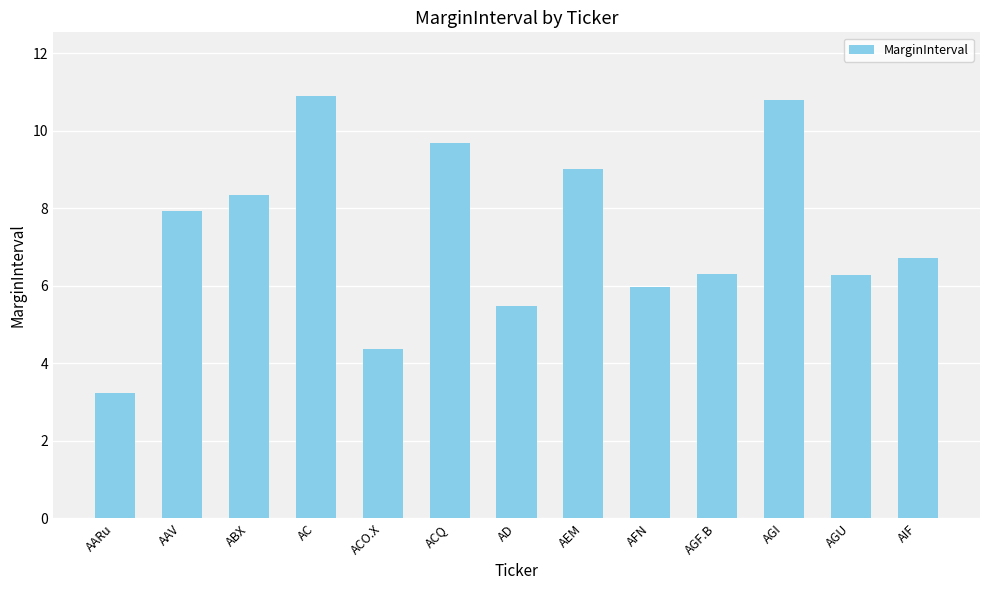

What is the label of the 3rd bar from the right?

AGI